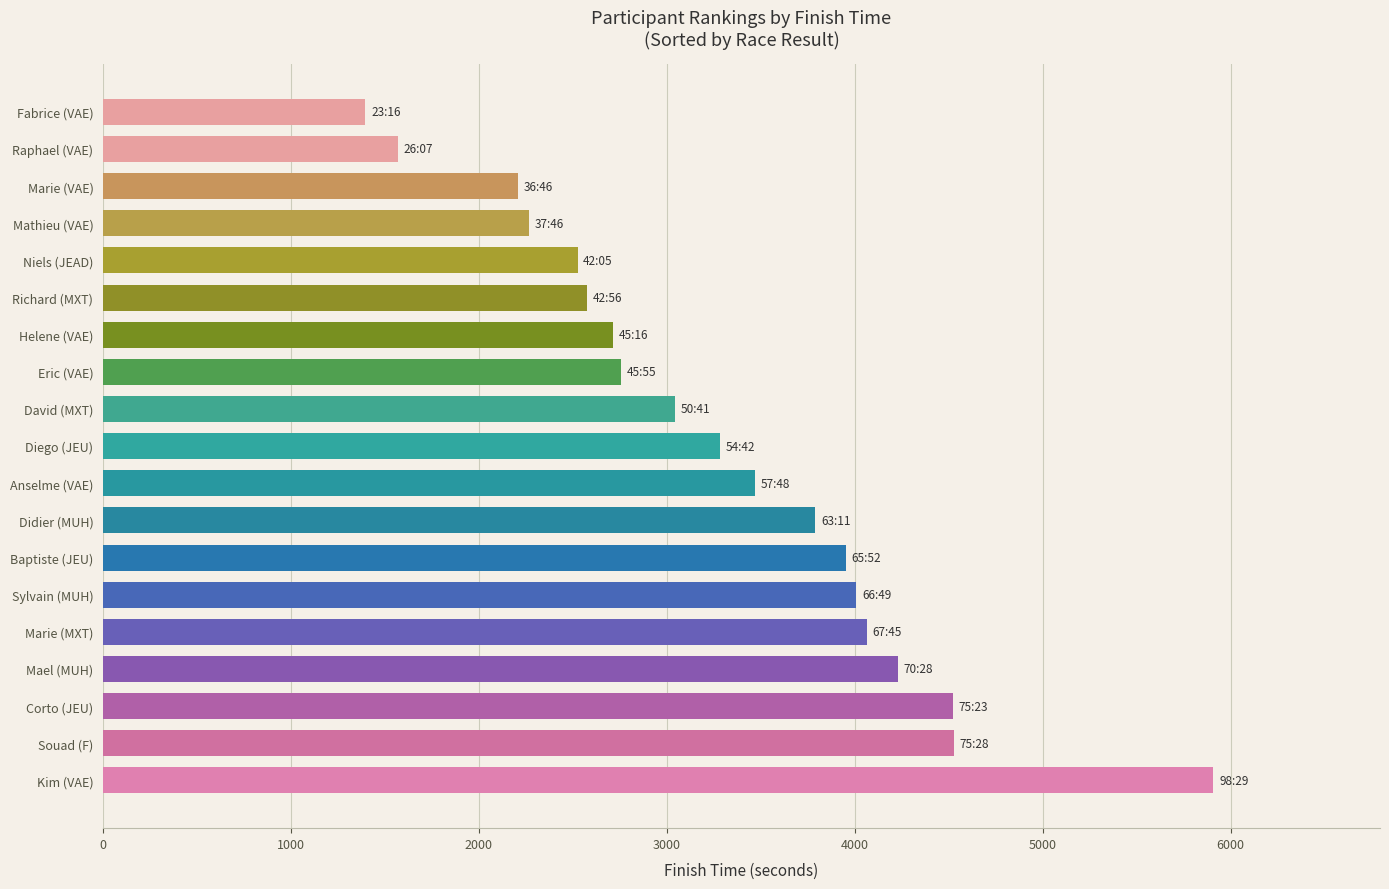

What is the difference between the maximum and minimum values?

4513